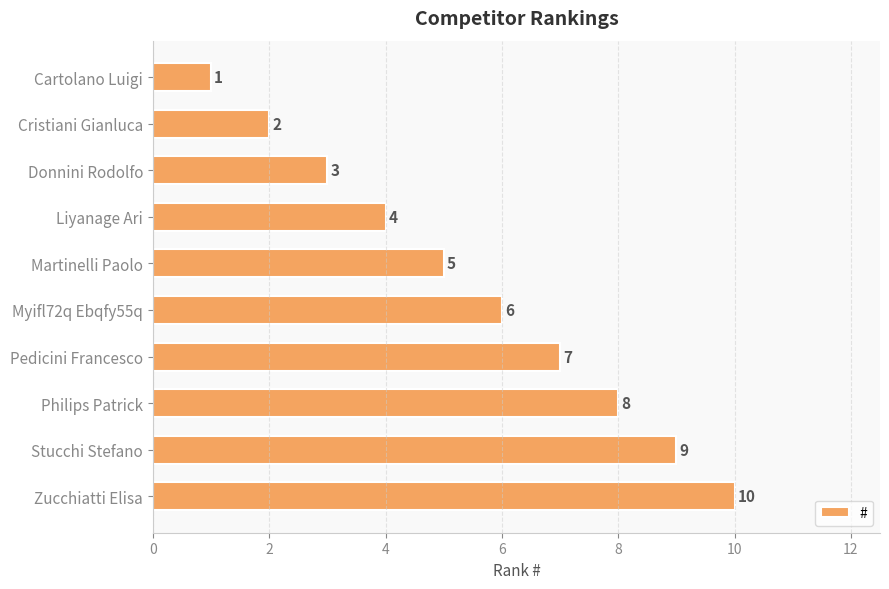

List the labels in order of value, largest first.

Zucchiatti Elisa, Stucchi Stefano, Philips Patrick, Pedicini Francesco, Myifl72q Ebqfy55q, Martinelli Paolo, Liyanage Ari, Donnini Rodolfo, Cristiani Gianluca, Cartolano Luigi